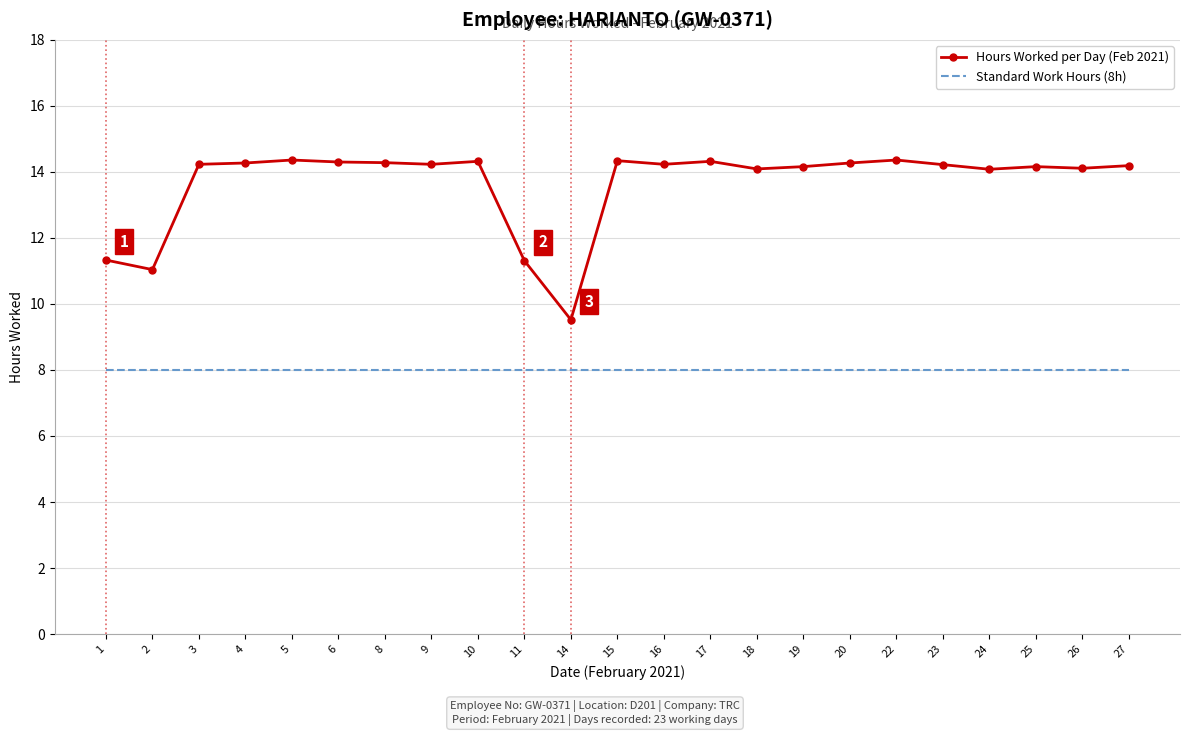

The value of Hours Worked per Day (Feb 2021) at 14 is 3.5. True or false?

False